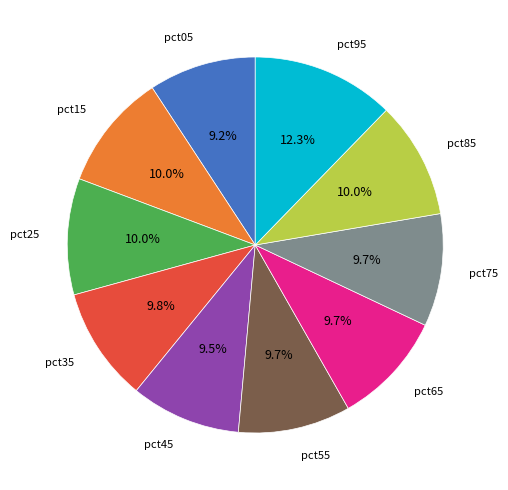

Does any single category account for the majority?

No